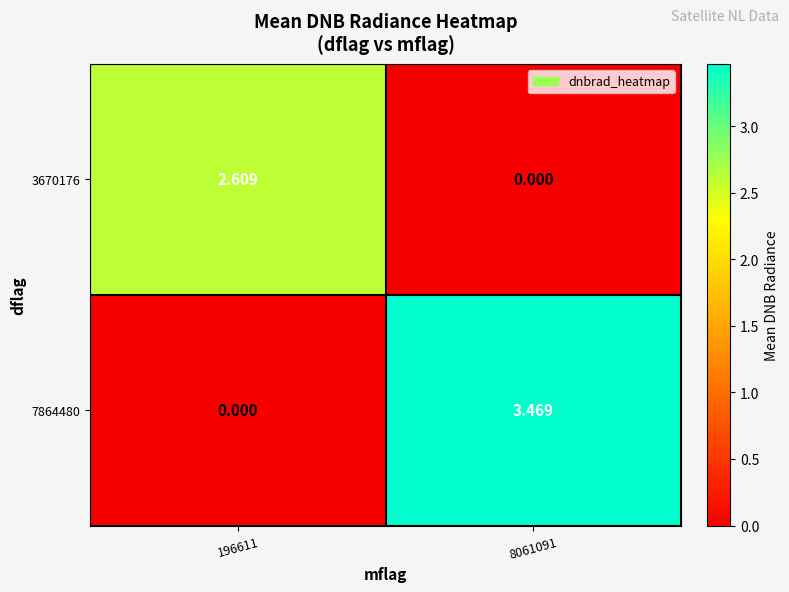

Is the value of 7864480 at 196611 greater than the value of 3670176 at 196611?

No